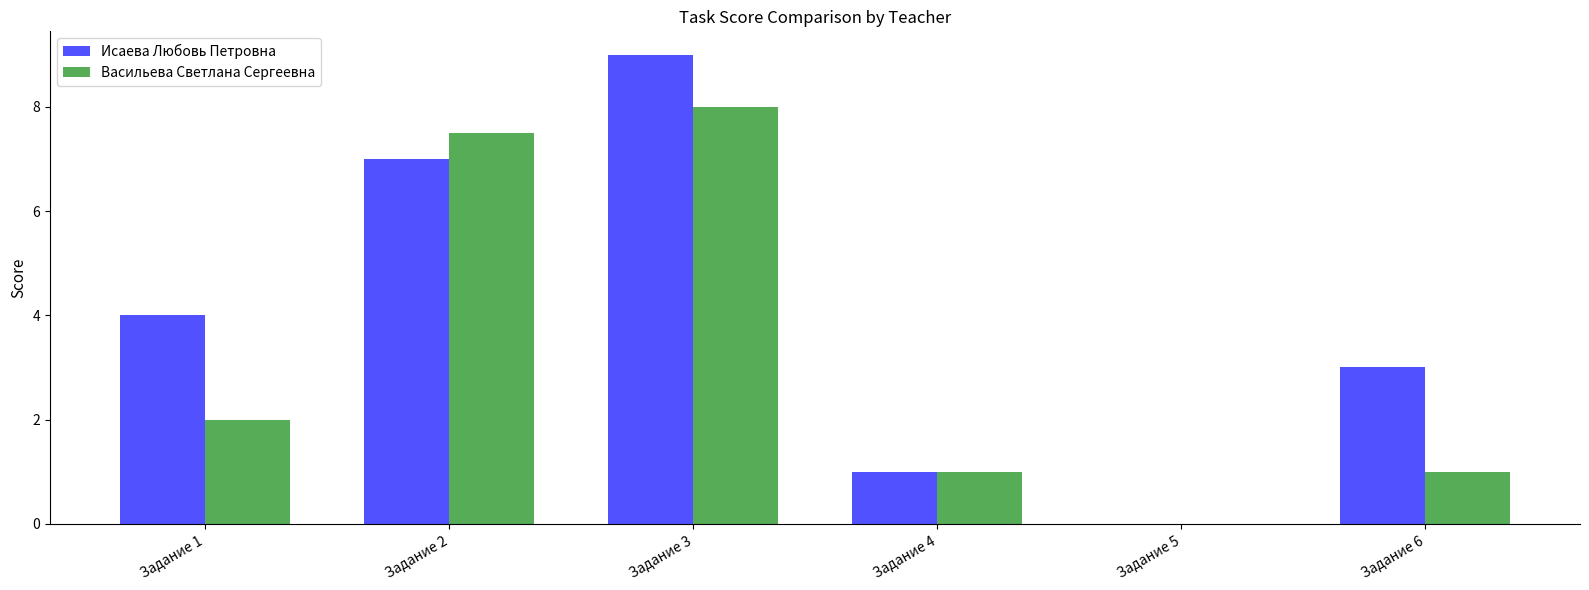

Reading left to right, what are all the values shown in this chart?

Исаева Любовь Петровна: 4.0	7.0	9.0	1.0	0.0	3.0
Васильева Светлана Сергеевна: 2.0	7.5	8.0	1.0	0.0	1.0